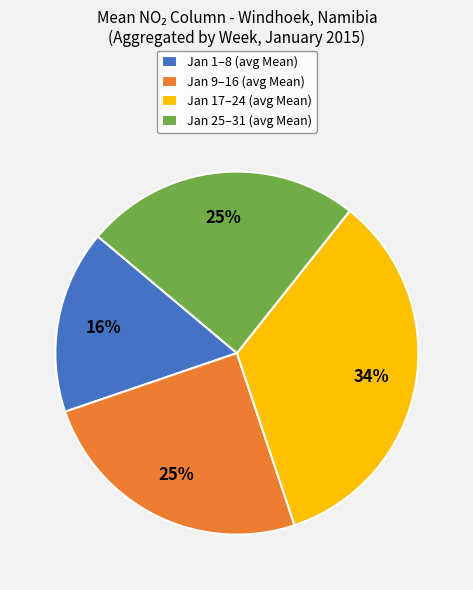

True or false: Jan 9–16 (avg Mean) accounts for 35% of the total.

False